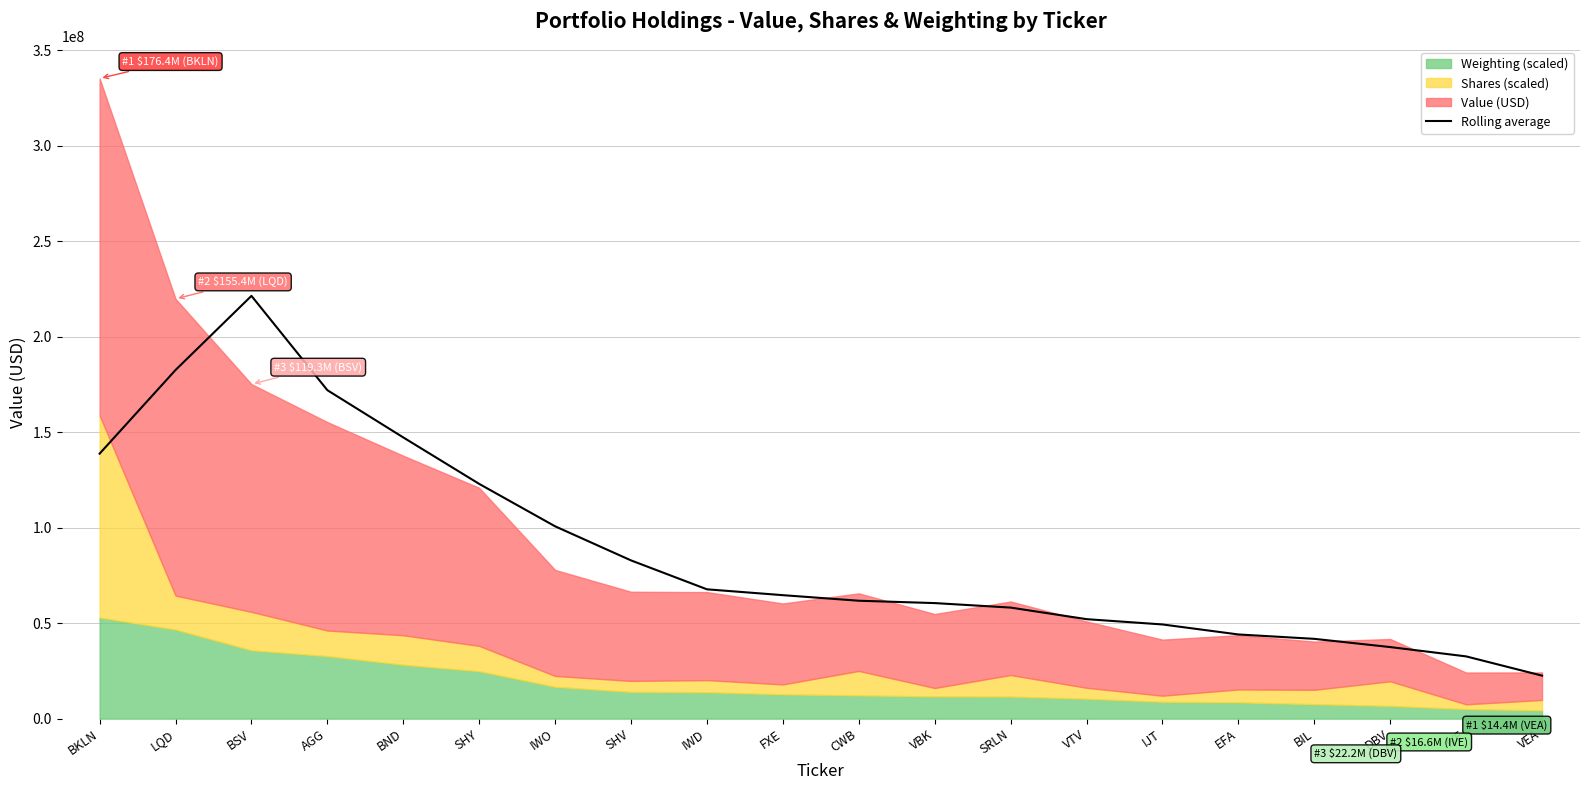

Is it true that the value at SHY is 122928215.8?

True